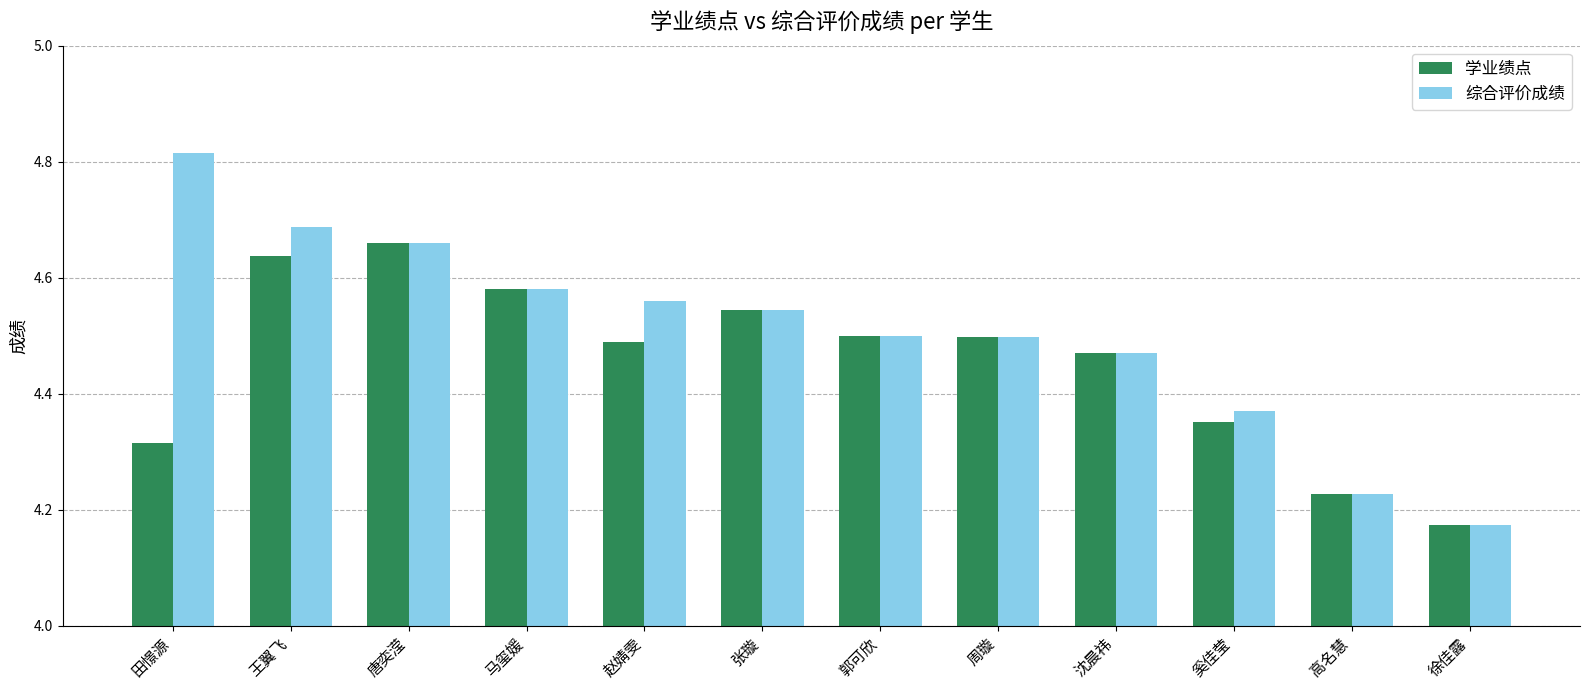

Rank the series by their maximum value, from highest to lowest.

综合评价成绩, 学业绩点